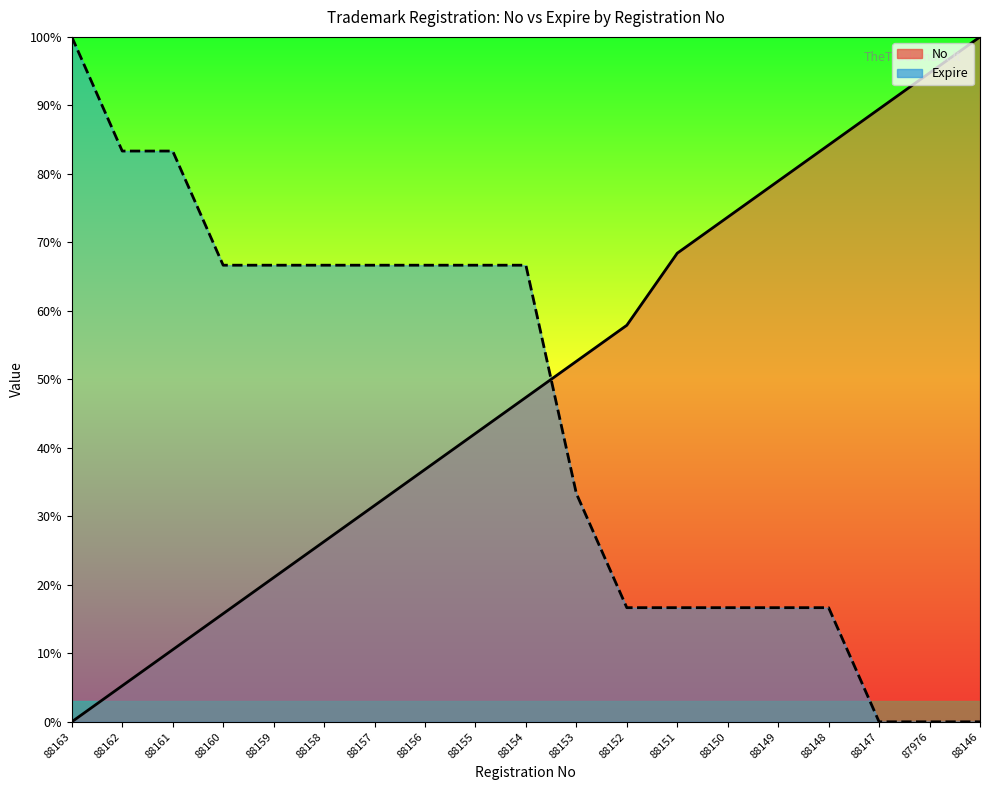

Reading left to right, transcribe all the data shown in this chart.

No: 0.0	5.3	10.5	15.8	21.1	26.3	31.6	36.8	42.1	47.4	52.6	57.9	68.4	73.7	78.9	84.2	89.5	94.7	100.0
Expire: 100.0	83.3	83.3	66.7	66.7	66.7	66.7	66.7	66.7	66.7	33.3	16.7	16.7	16.7	16.7	16.7	0.0	0.0	0.0